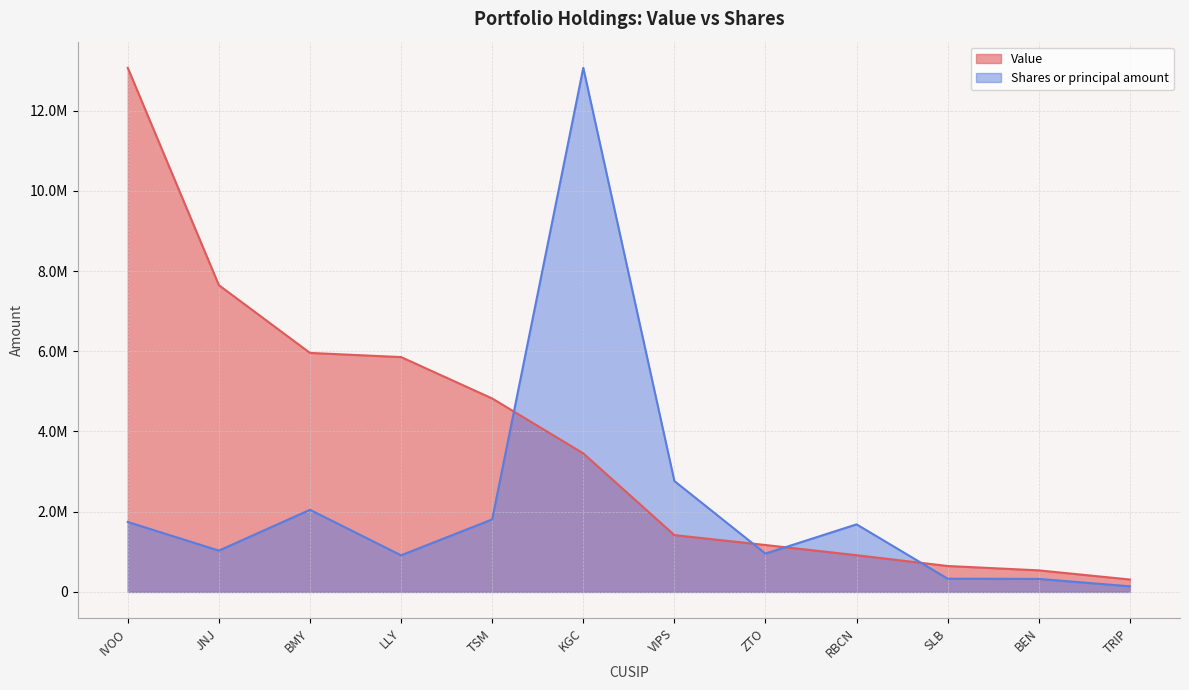

What are all the series names shown in the legend?

Value, Shares or principal amount